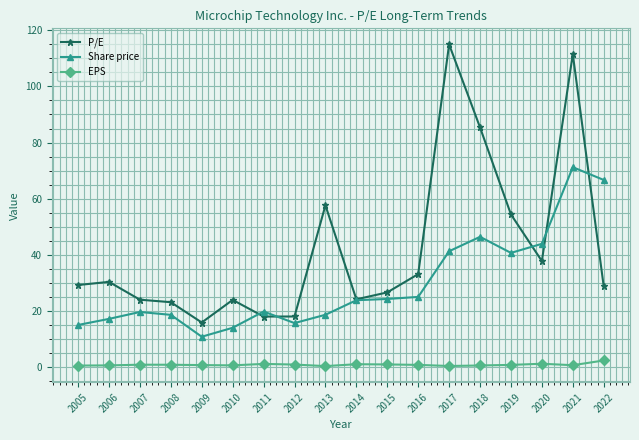

The value of P/E at 2021 is 111.5. True or false?

True